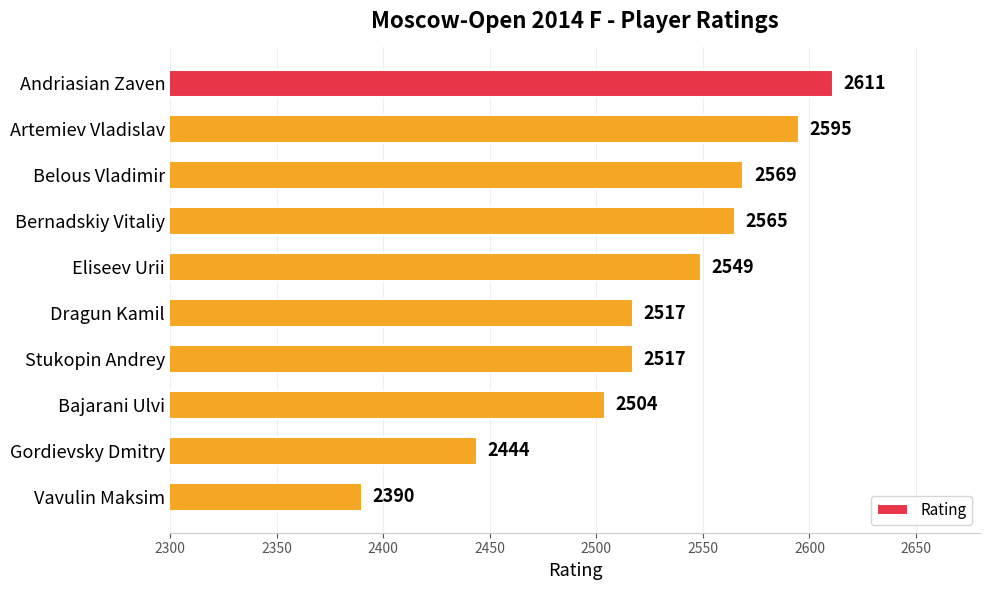

What is the difference between the values at Gordievsky Dmitry and Artemiev Vladislav?

151